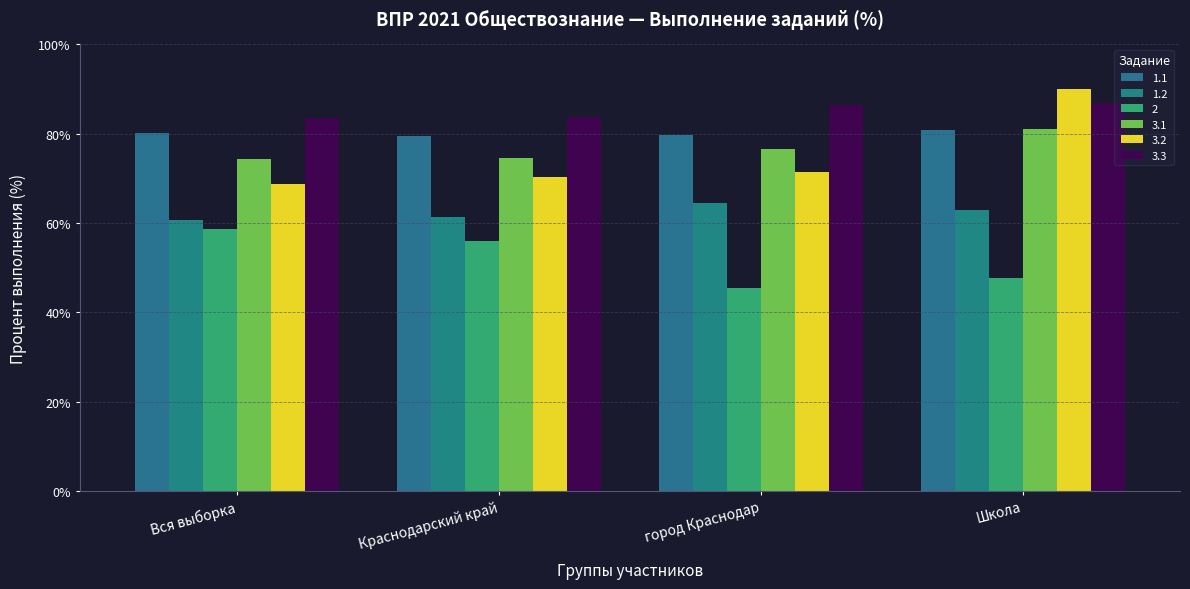

What is the difference between the maximum and second lowest values in the 1.1 series?

1.0